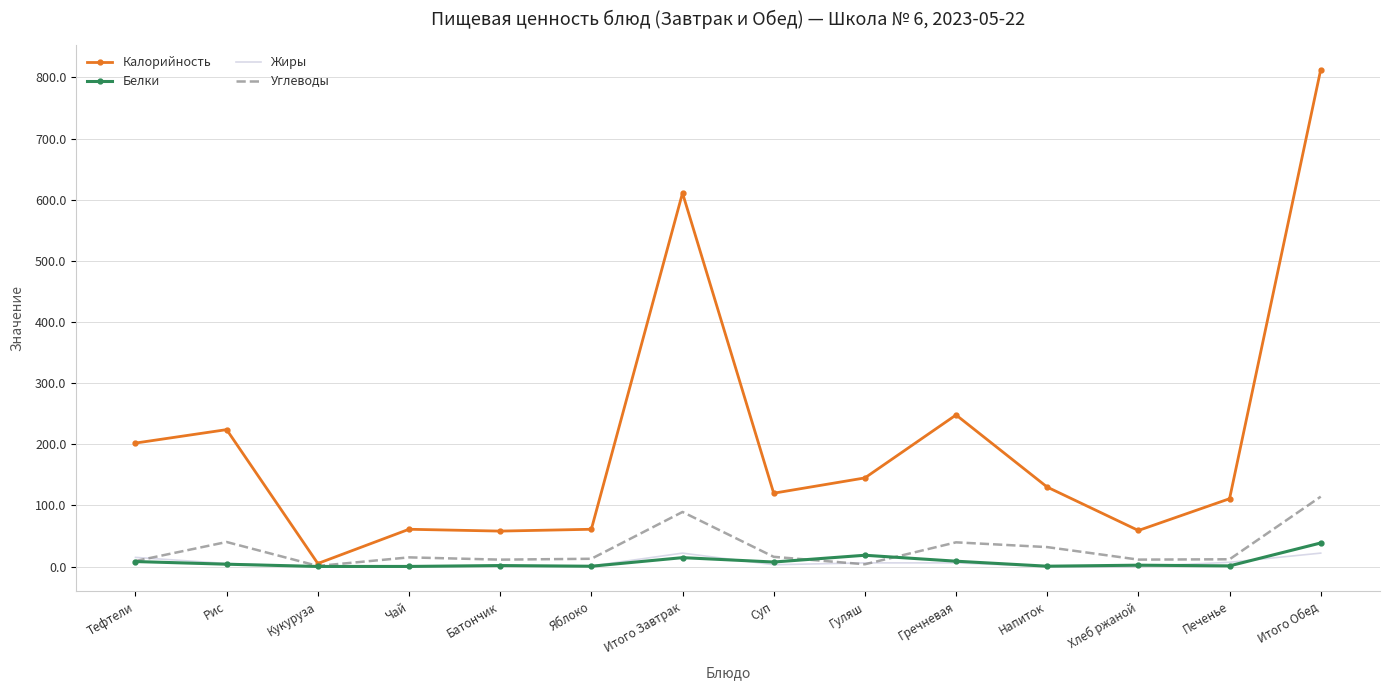

What is the maximum value for Калорийность?

813.0